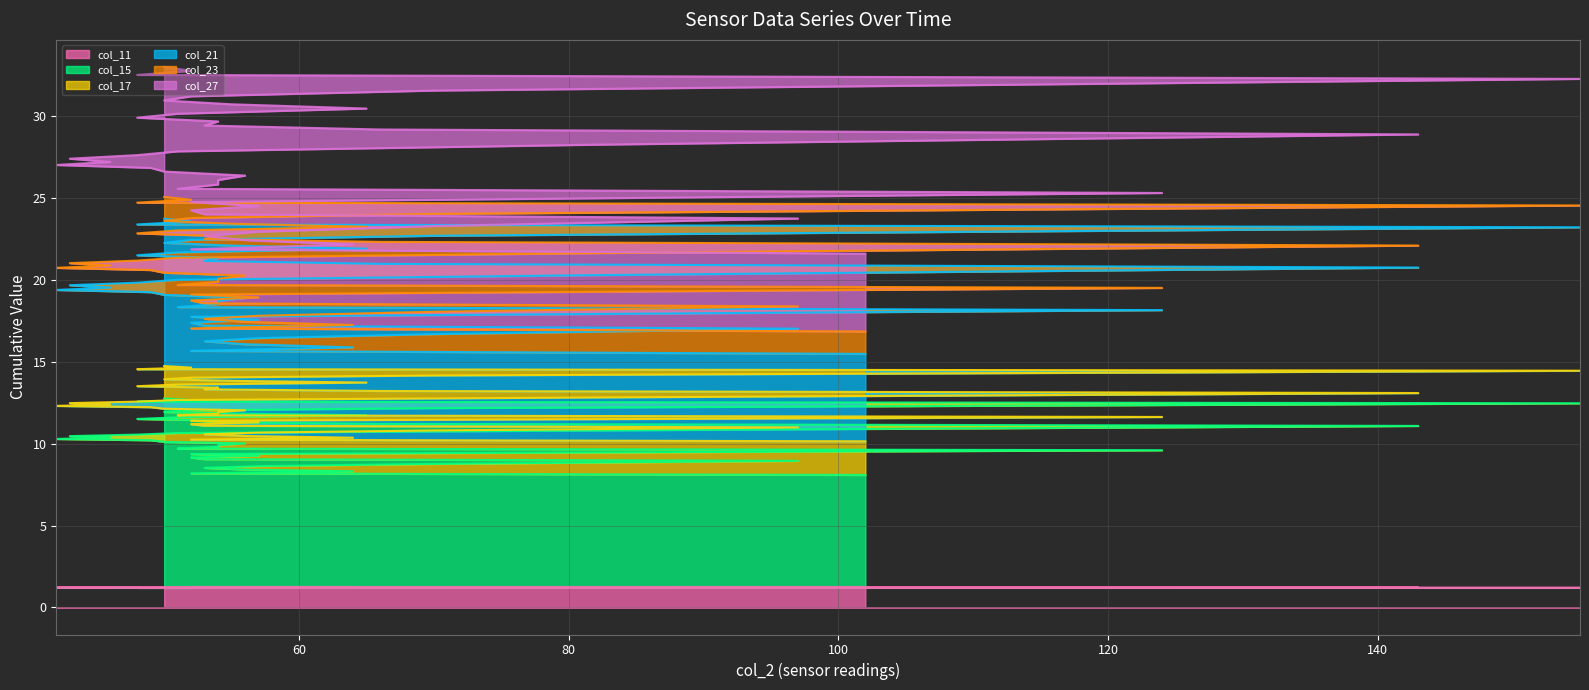

How many lines are shown in the chart?

6